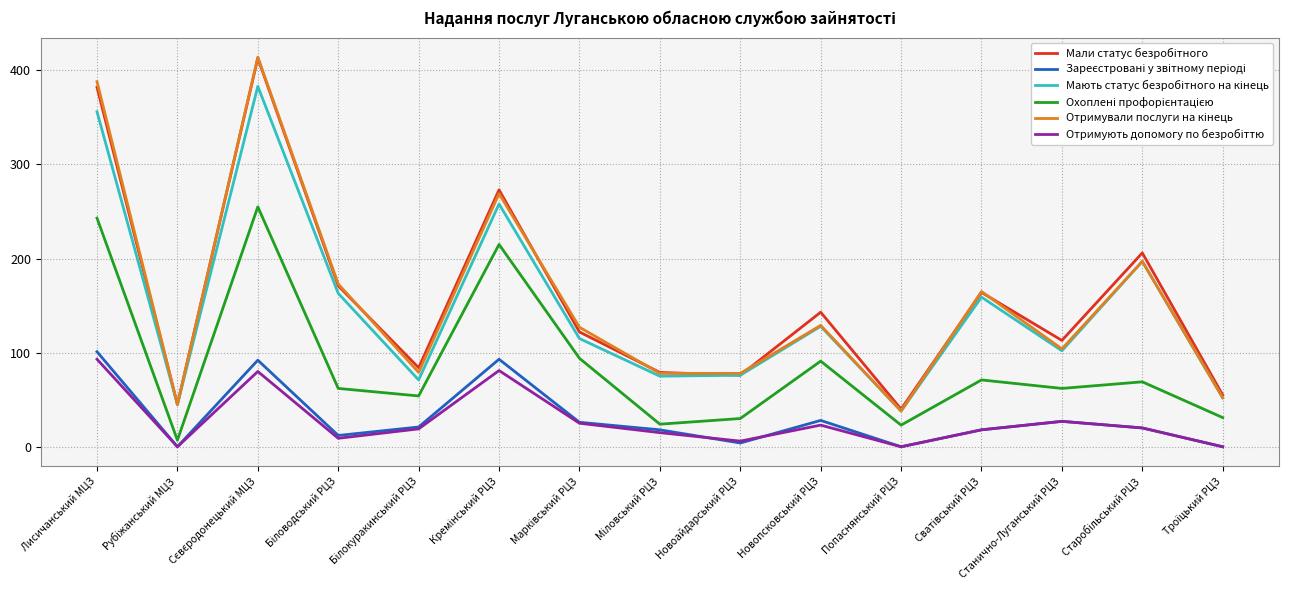

Does the chart display data point markers on the line(s)?

No